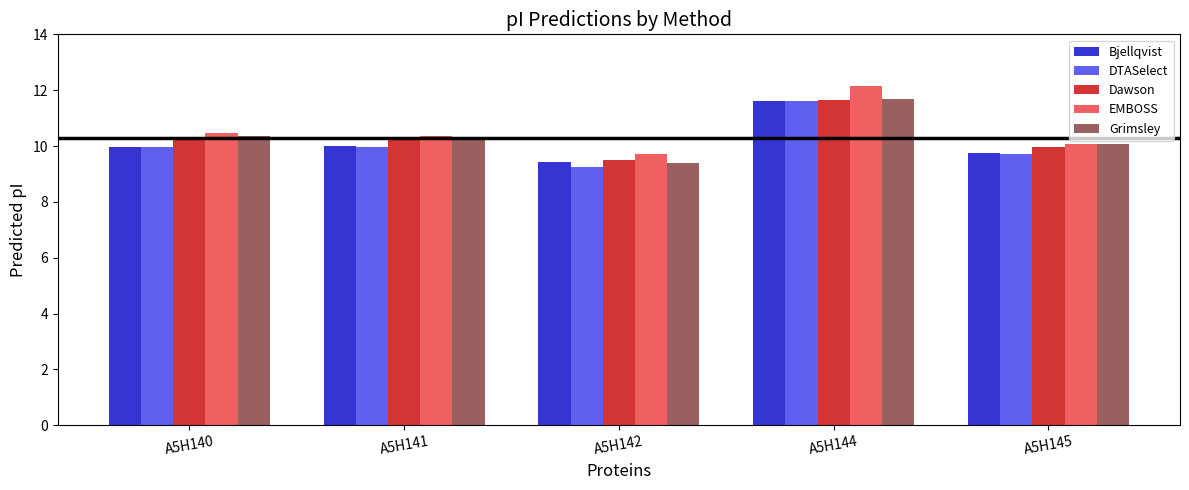

What is the maximum value for Grimsley?

11.7